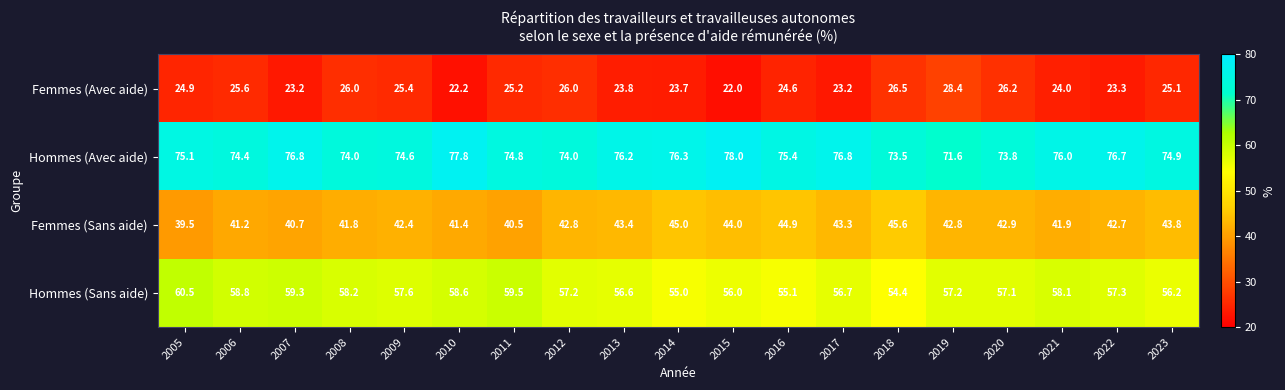

The Femmes (Sans aide) series shows 69.5 at 2022. True or false?

False